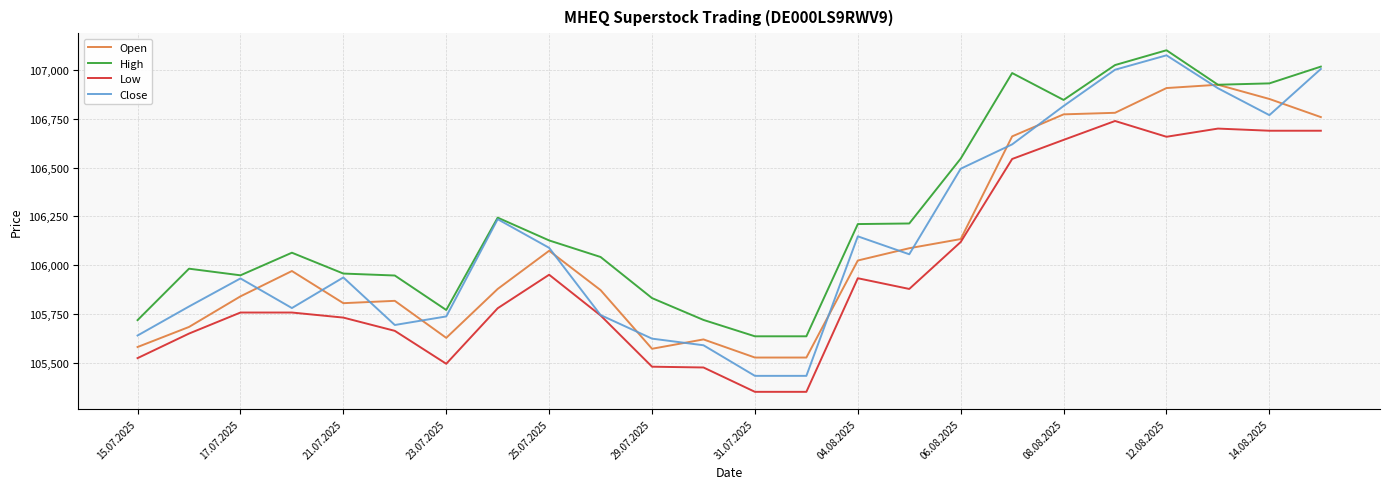

After their last crossing, which series has the higher values: Open or Close?

Close